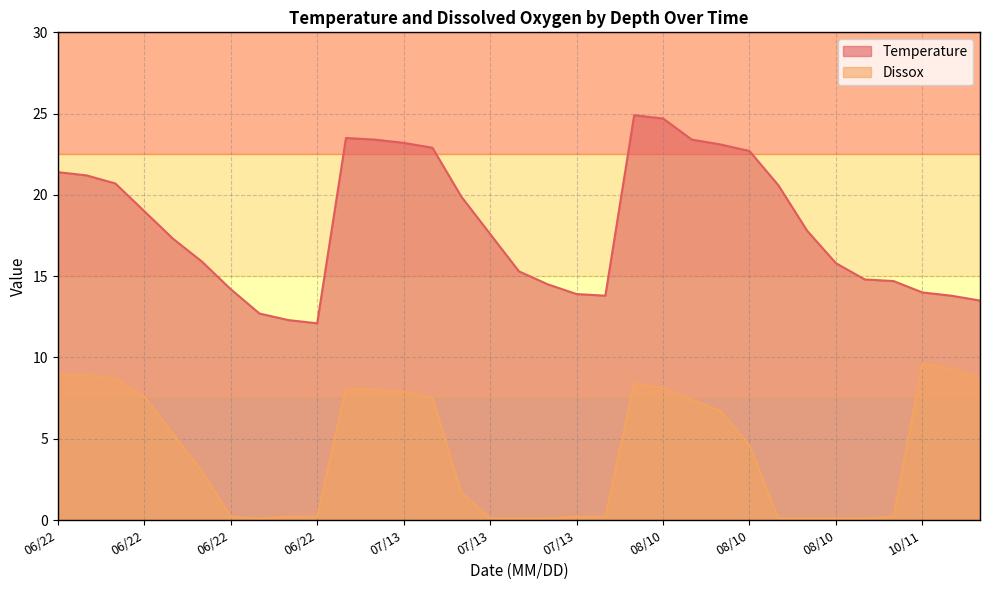

The Dissox series shows 10.9 at 2. True or false?

False